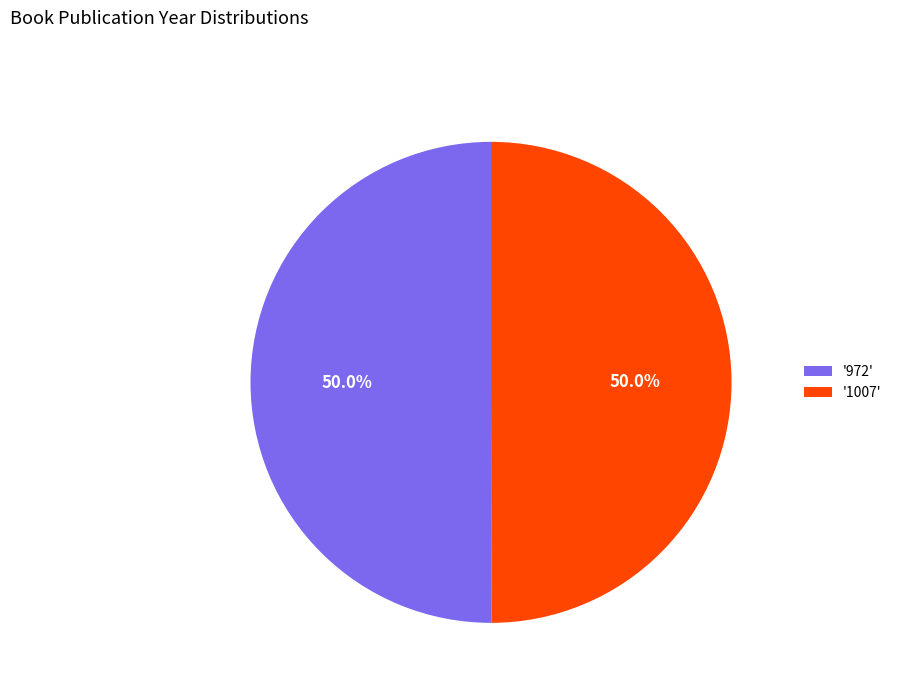

What is the total percentage of '1007' and '972'?

100.0%